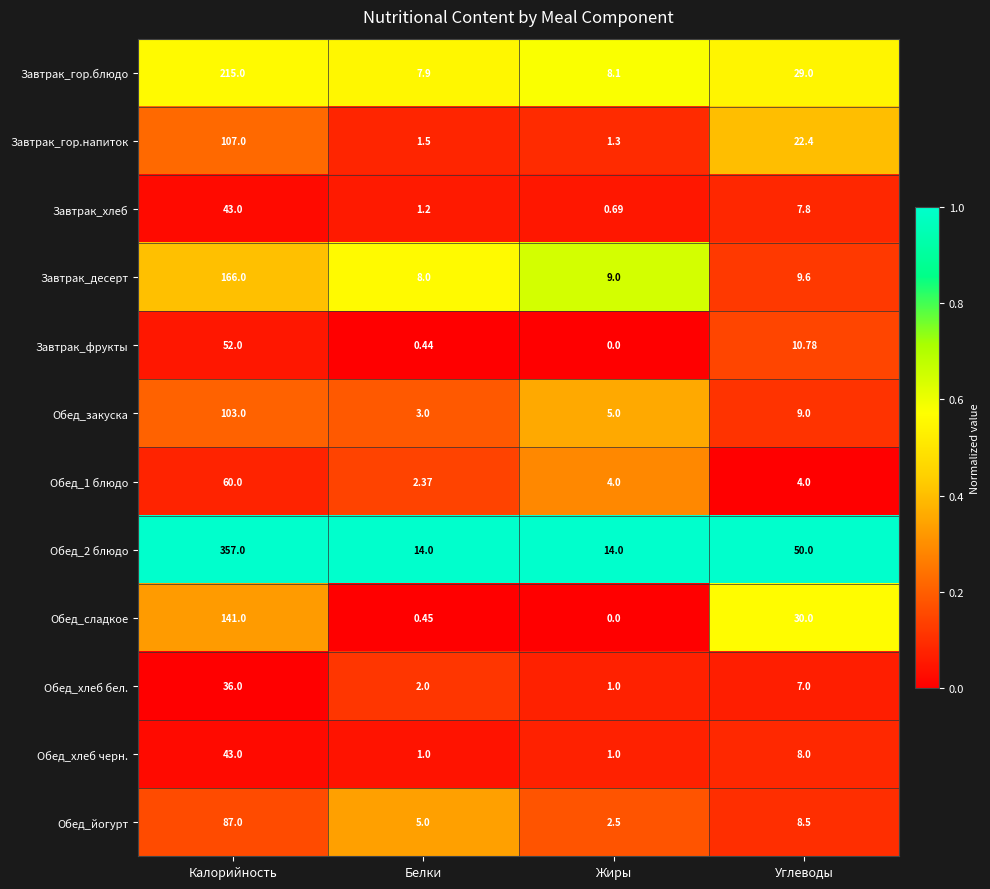

List the labels in order of Обед_йогурт value, smallest first.

Жиры, Белки, Углеводы, Калорийность